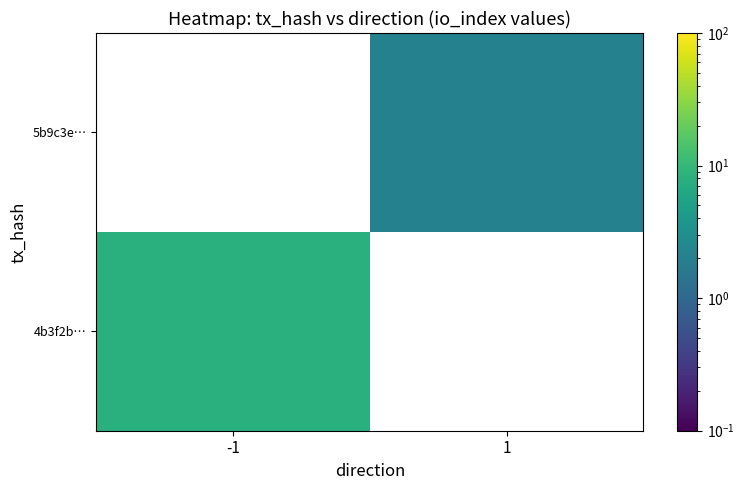

List the series in order of their overall mean, highest first.

4b3f2b…, 5b9c3e…